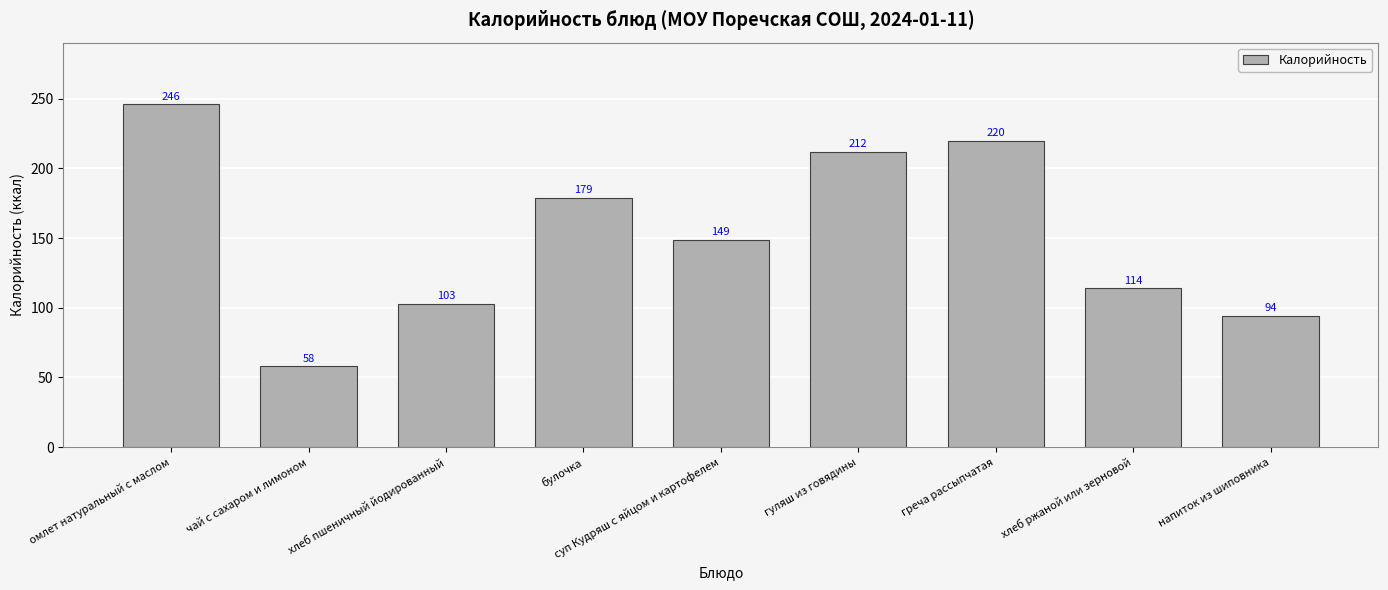

Count the number of categories in the chart.

9